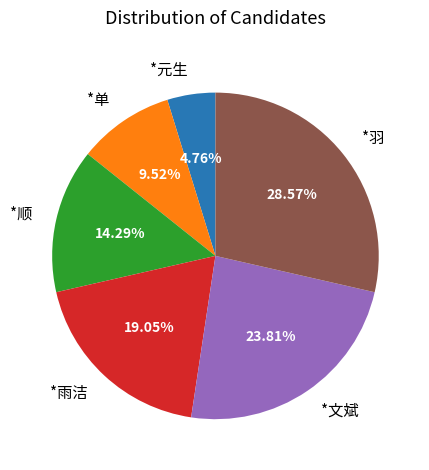

To the nearest percent, what is the average slice percentage?

17%